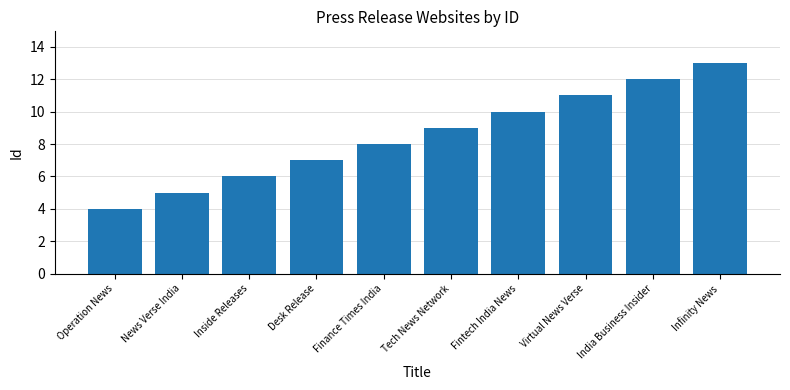

List the labels in order of value, smallest first.

Operation News, News Verse India, Inside Releases, Desk Release, Finance Times India, Tech News Network, Fintech India News, Virtual News Verse, India Business Insider, Infinity News